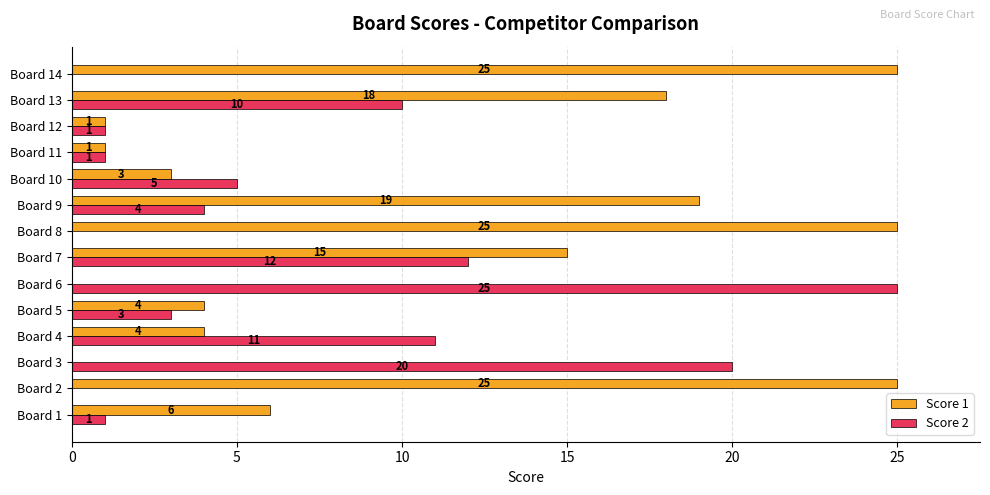

Which series changed the most between Board 1 and Board 6?

Score 2